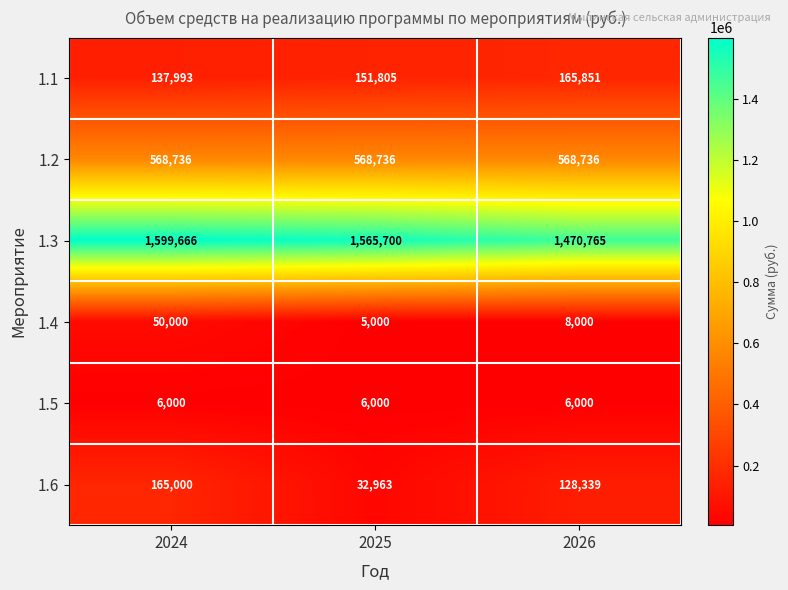

Which series has the largest total across all categories?

1.3